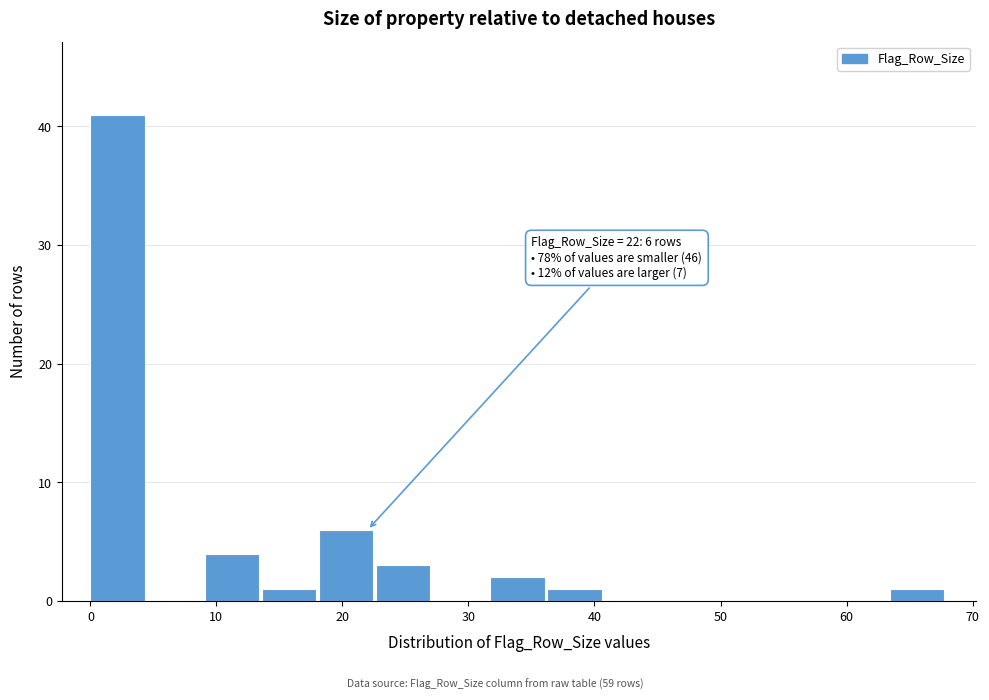

Which range on the x-axis has the tallest bar?

0 to 5